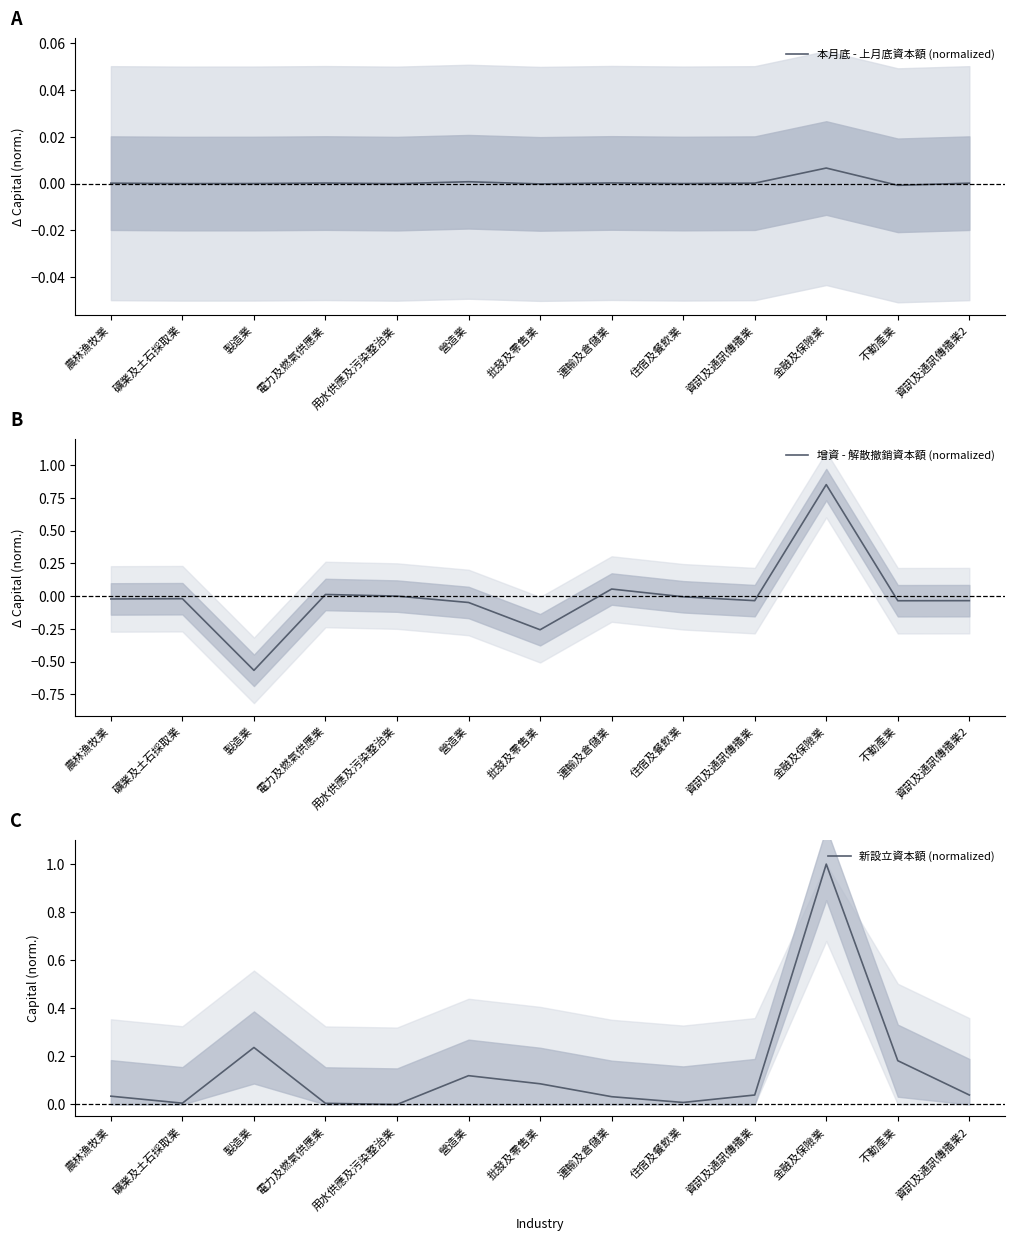

What position from the left is 營造業?

6